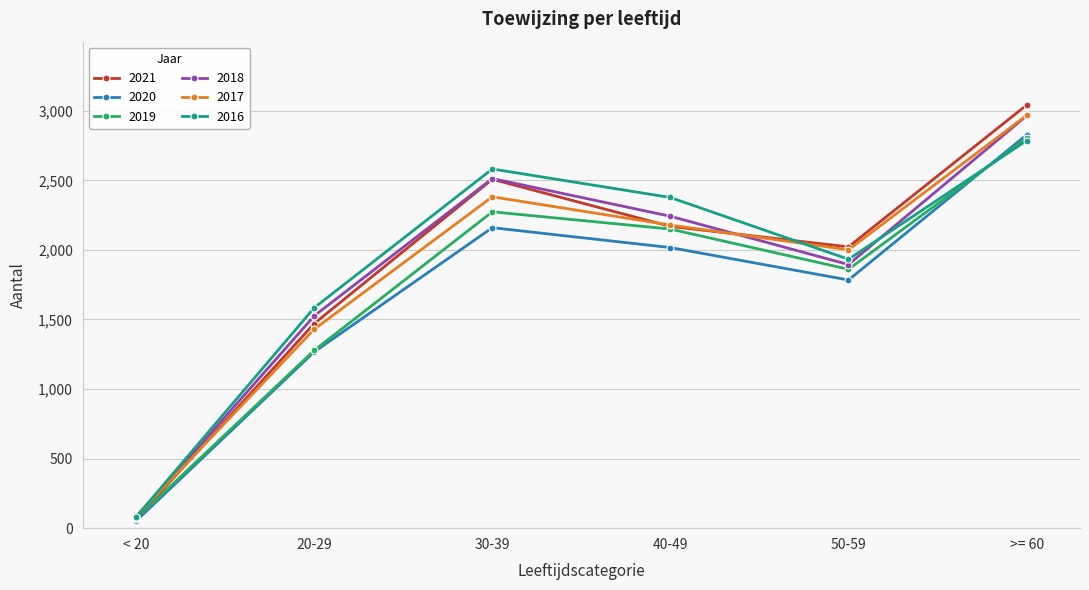

What is the value of the 2019 point at the 3rd from the left?

2274